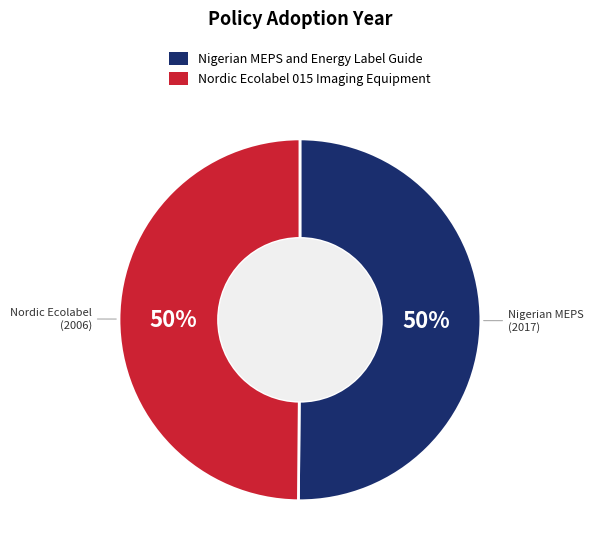

Combined, do Nordic Ecolabel 015 Imaging Equipment and Nigerian MEPS and Energy Label Guide account for over 50%?

Yes